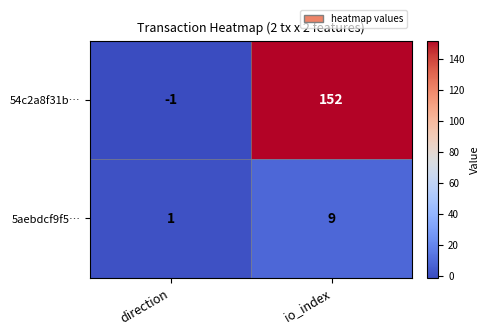

What value does the 5aebdcf9f5… series have at io_index?

9